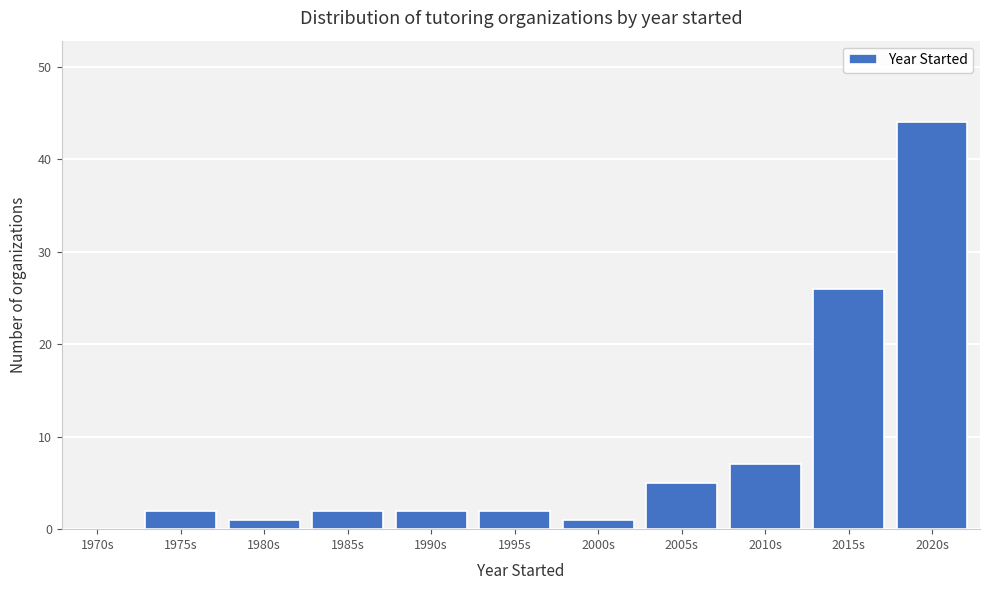

Reading right to left, extract all data points from this chart.

2020s=44	2015s=26	2010s=7	2005s=5	2000s=1	1995s=2	1990s=2	1985s=2	1980s=1	1975s=2	1970s=0